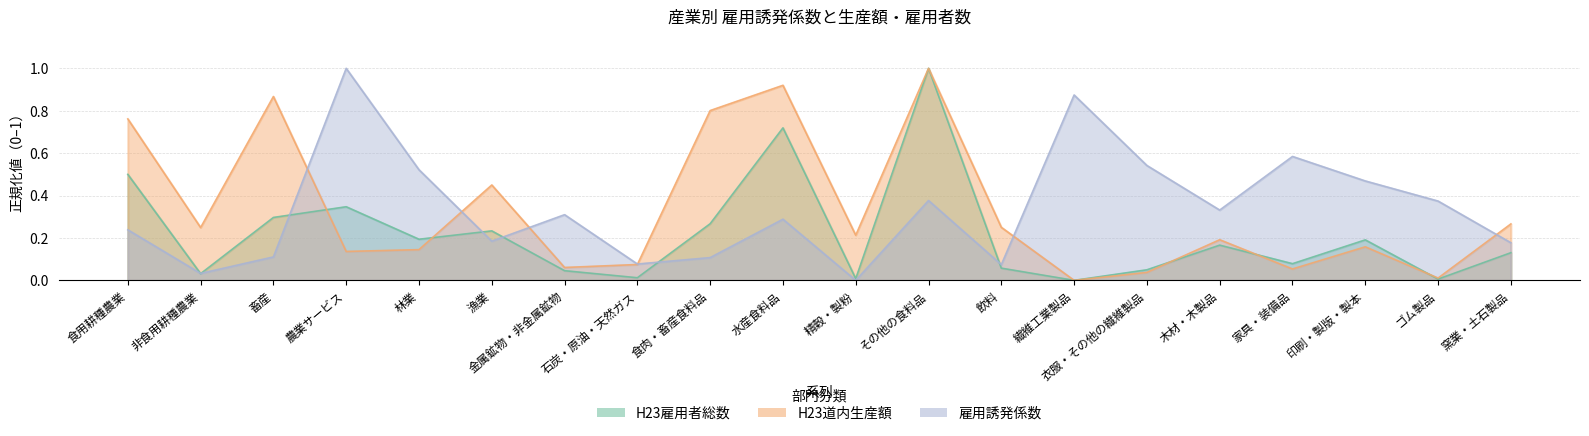

At which category does H23雇用者総数（万人） reach its first local valley?

非食用耕種農業